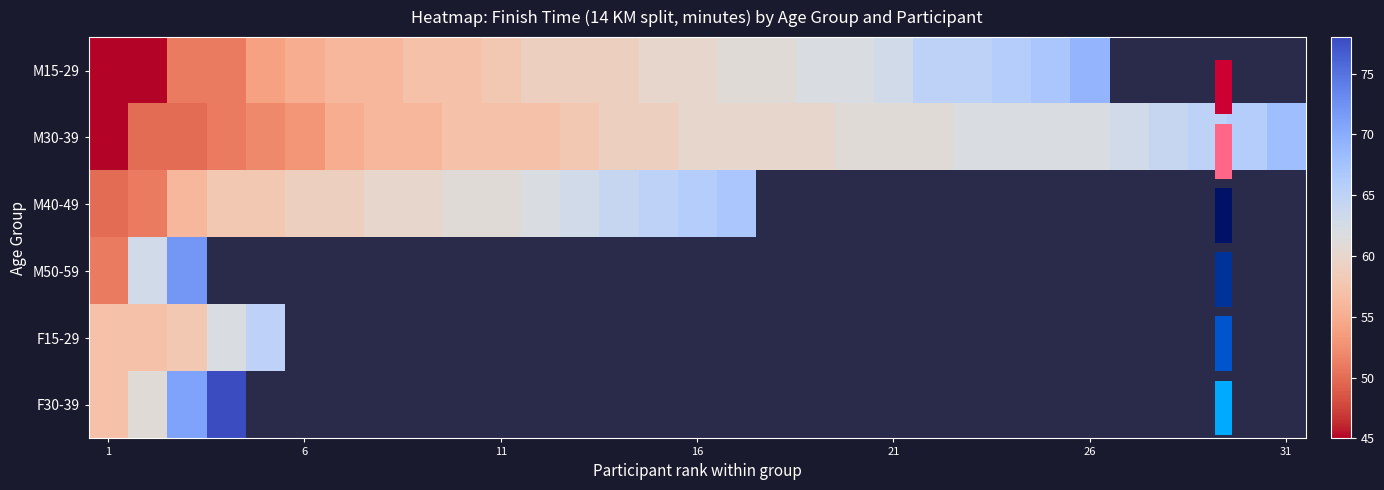

How many values in the M40-49 series are below 66?

15